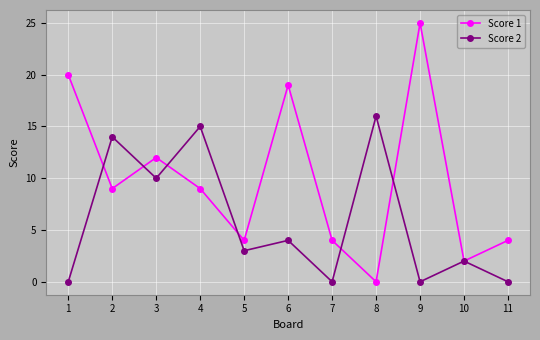

The Score 2 series shows 0 at 7. True or false?

True